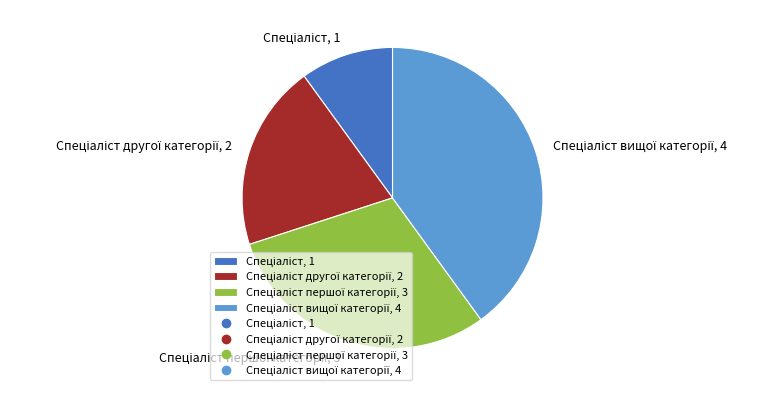

Does any single category account for the majority?

No